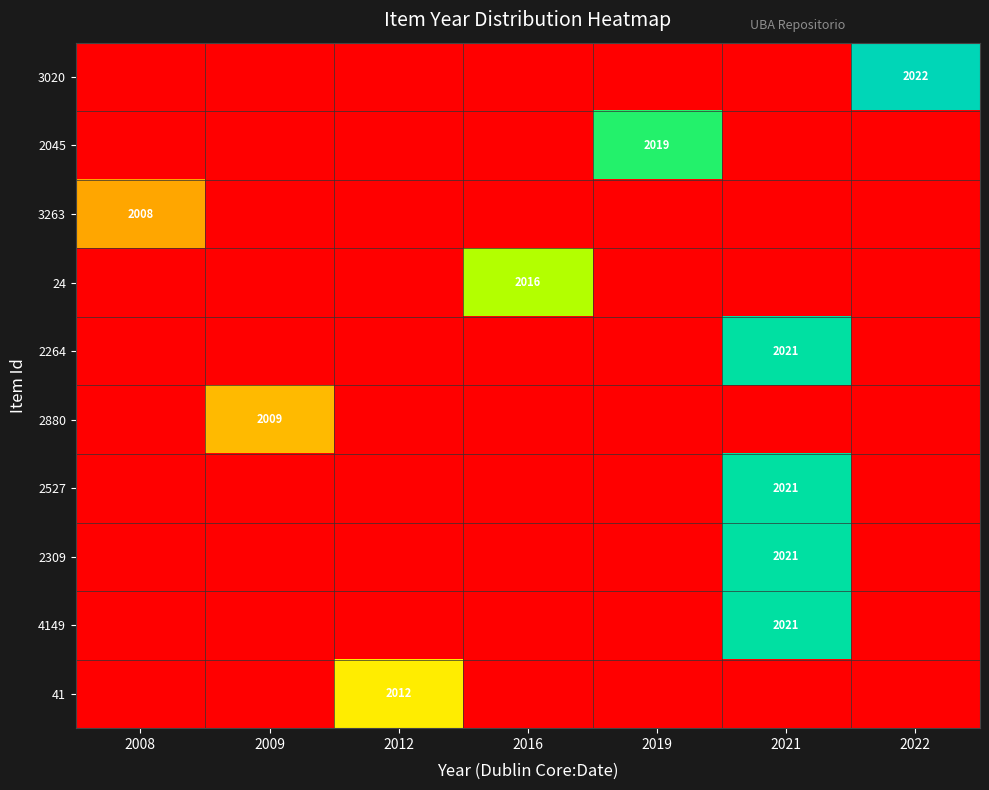

At which label does 41 reach its peak?

2012